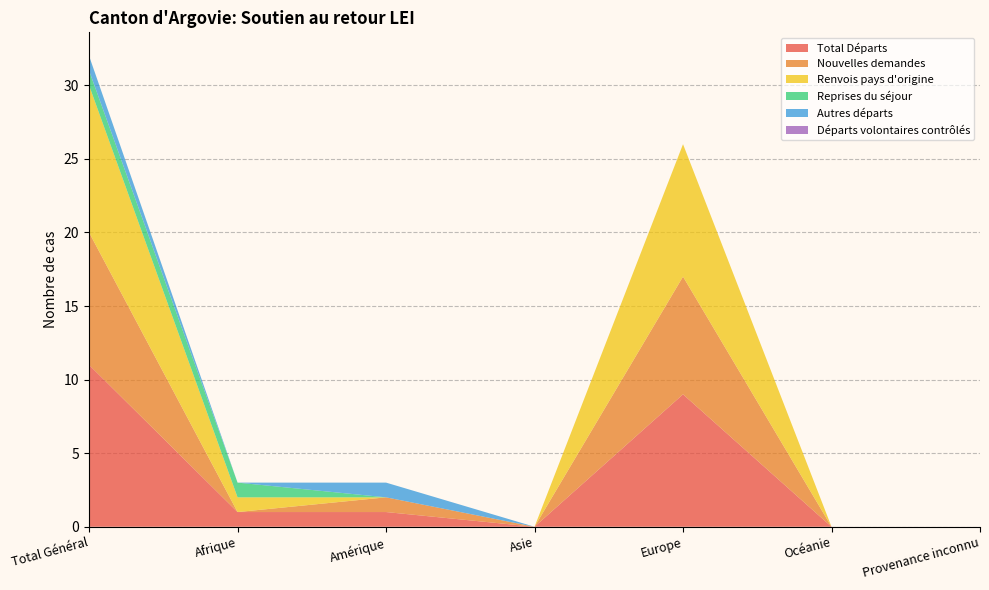

Reading left to right, transcribe all the data shown in this chart.

Total Départs: 11	1	1	0	9	0	0
Nouvelles demandes: 9	0	1	0	8	0	0
Renvois pays d'origine: 10	1	0	0	9	0	0
Reprises du séjour: 1	1	0	0	0	0	0
Autres départs: 1	0	1	0	0	0	0
Départs volontaires contrôlés: 0	0	0	0	0	0	0